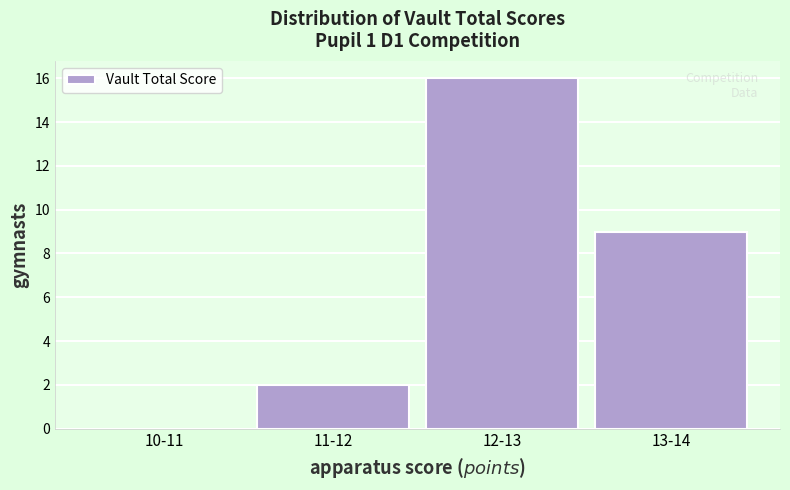

Reading left to right, extract all data points from this chart.

10-11=0	11-12=2	12-13=16	13-14=9